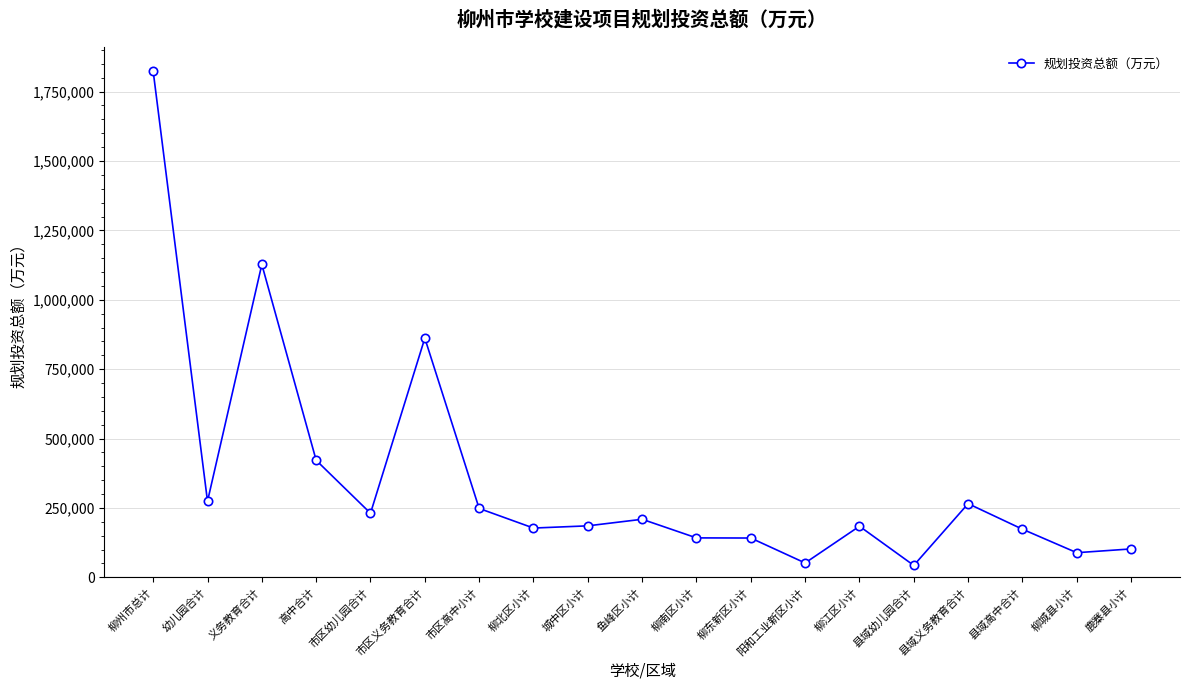

True or false: the data shows 184264.0 at 柳江区小计.

True